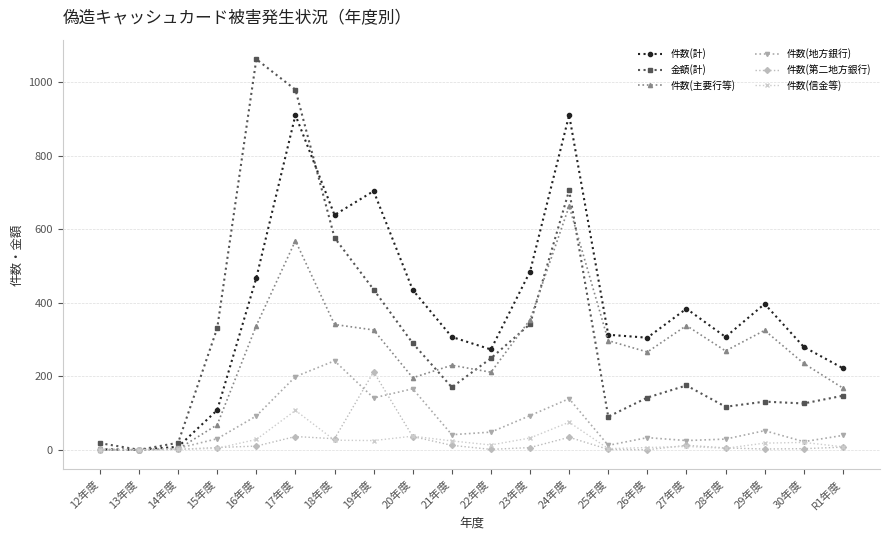

The value of 金額(計) at 24年度 is 362. True or false?

False